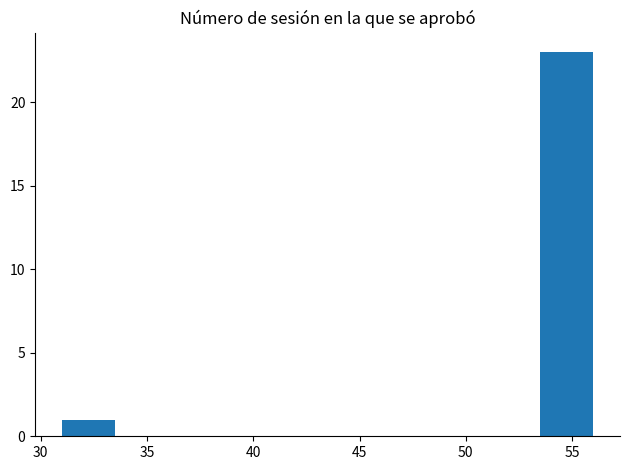

Reading left to right, list every bar in this chart as the range it spans on the x-axis followed by its height. The values are not printed on the chart, so give them approximately, as read against the axis.

31.0 to 33.5: 1
33.5 to 36.0: 0
36.0 to 38.5: 0
38.5 to 41.0: 0
41.0 to 43.5: 0
43.5 to 46.0: 0
46.0 to 48.5: 0
48.5 to 51.0: 0
51.0 to 53.5: 0
53.5 to 56.0: 23